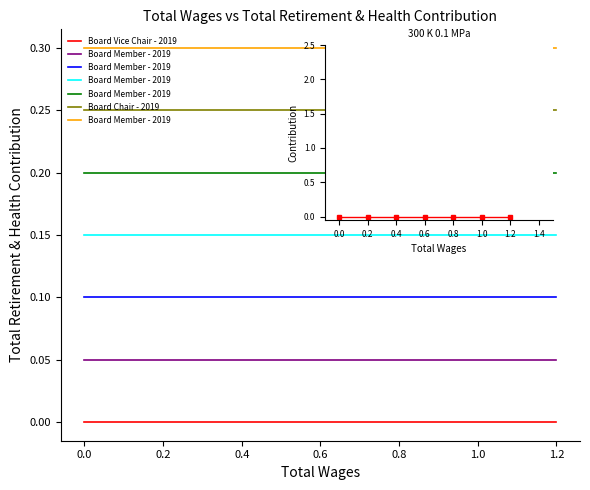

What is the sum of the Board Chair - 2019 values at 0.4 and 0.6?

0.5